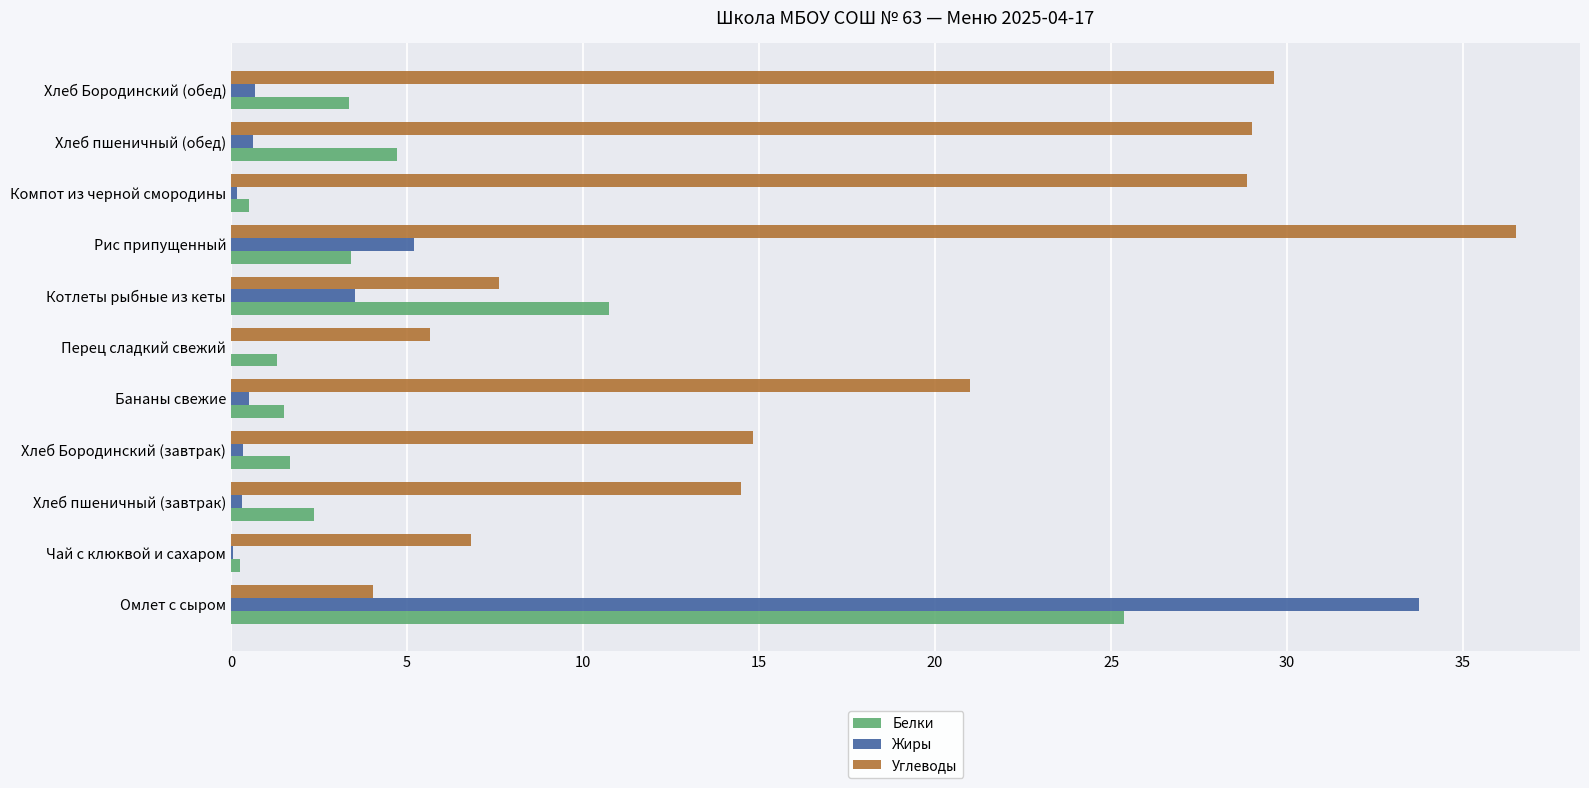

Which series has the largest total across all categories?

Углеводы